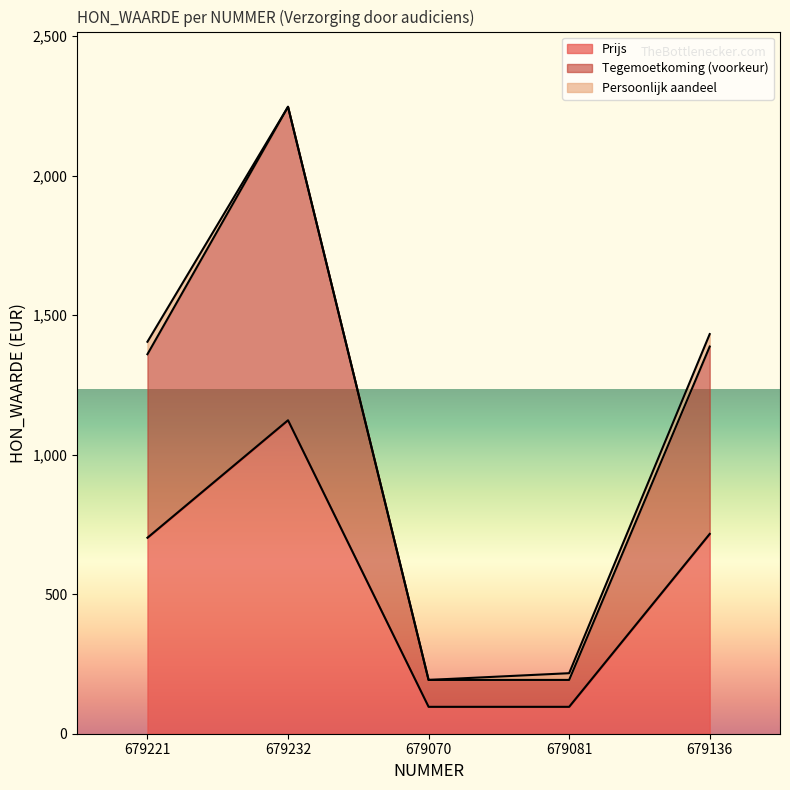

What is the label of the 5th point from the left?

679136